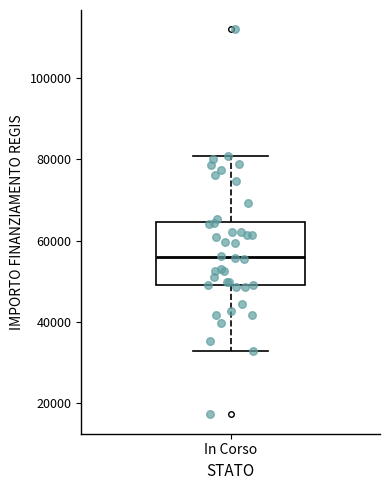

Read this box plot against the y-axis: the position of the median line, the range covered by the box, and the ends of both whiskers. The values are not printed on the chart, so give them approximately, as read against the axis.

median 56000, box 50000 to 64000, whiskers 32000 to 80000